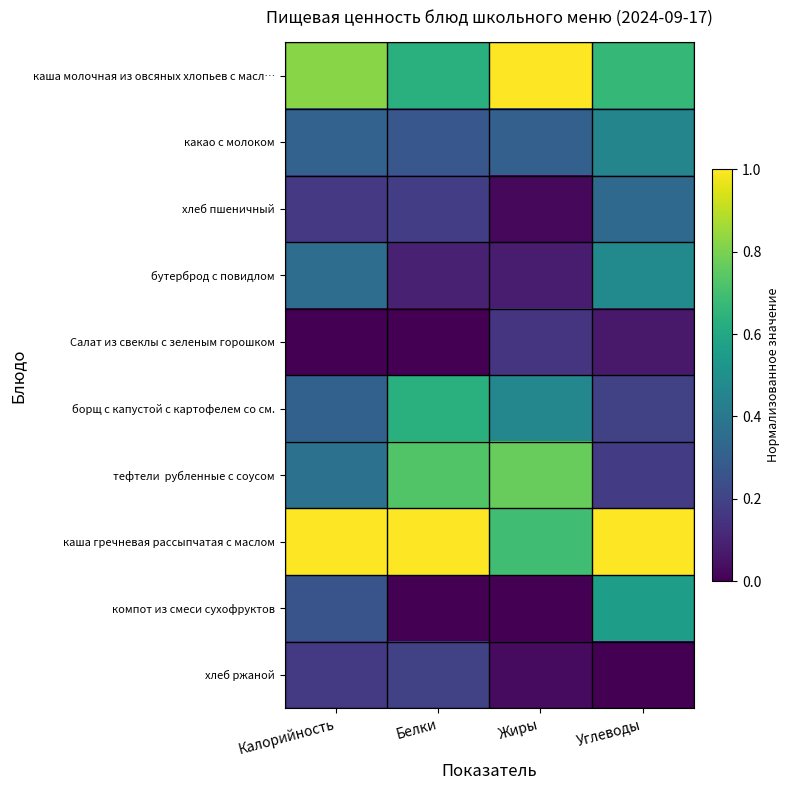

At Углеводы, list the series in order from largest to smallest.

каша гречневая рассыпчатая с маслом, каша молочная из овсяных хлопьев с масл…, компот из смеси сухофруктов, бутерброд с повидлом, какао с молоком, хлеб пшеничный, борщ с капустой с картофелем со см., тефтели рубленные с соусом, Салат из свеклы с зеленым горошком, хлеб ржаной